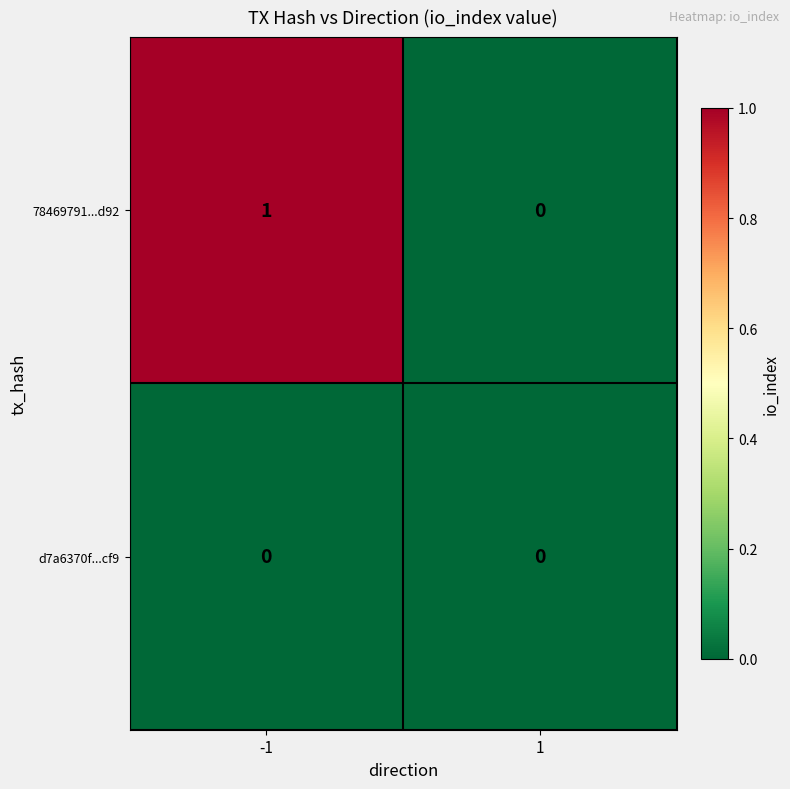

Which series has the largest total across all categories?

78469791...d92